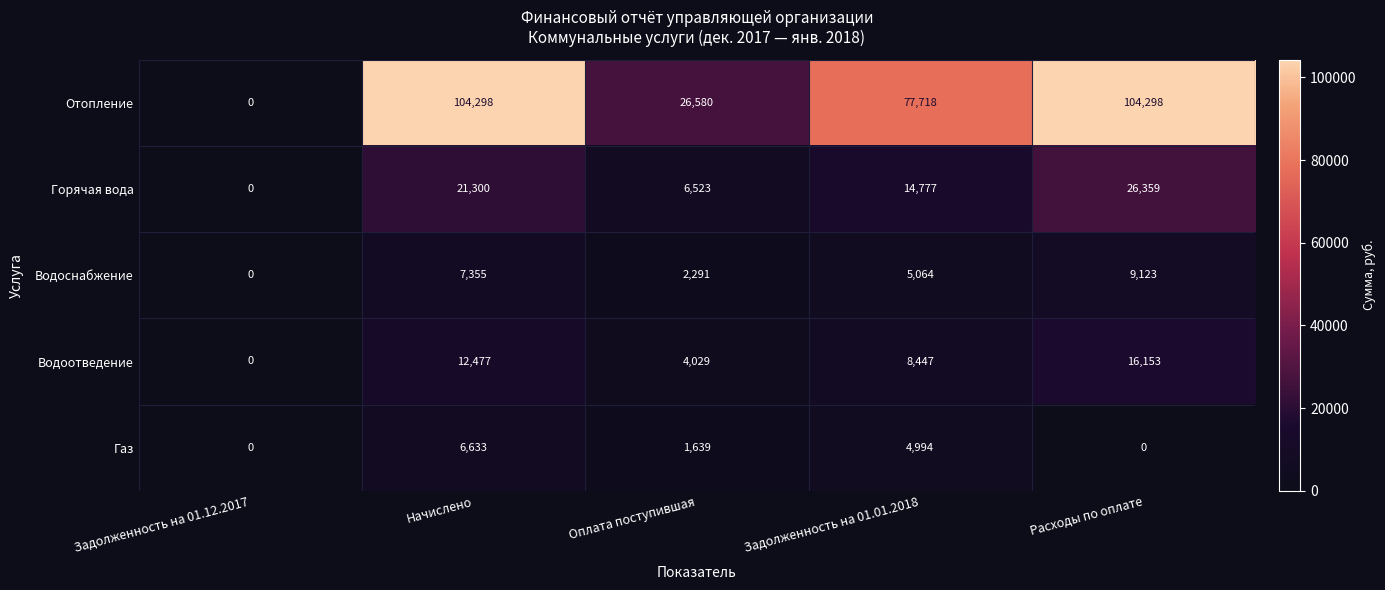

At how many categories does at least one series exceed 6915?

4